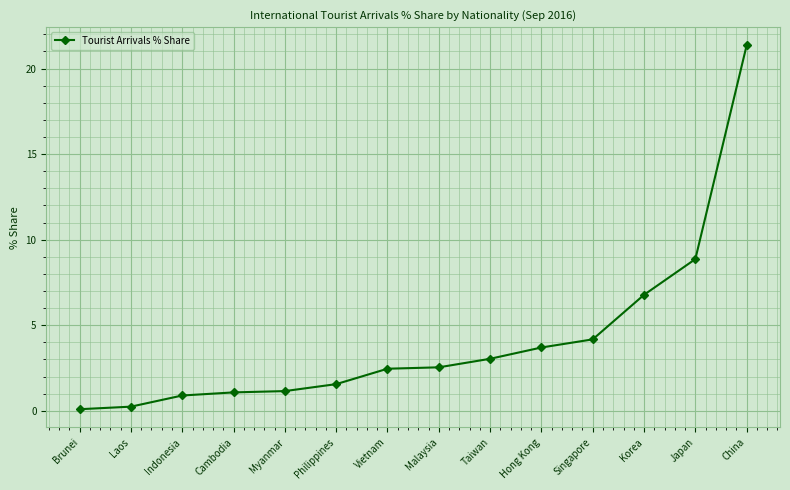

At which category does the chart reach its peak across all series?

China